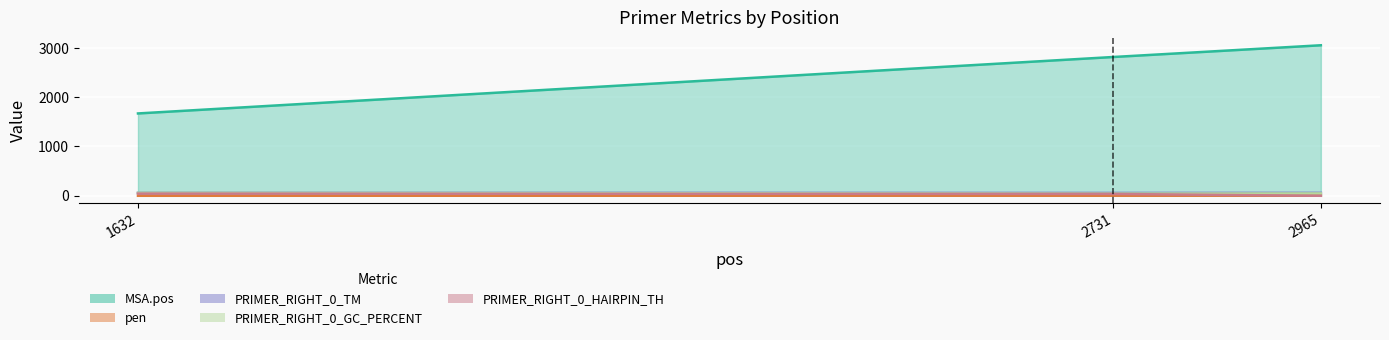

Which series has the widest spread of values?

MSA.pos